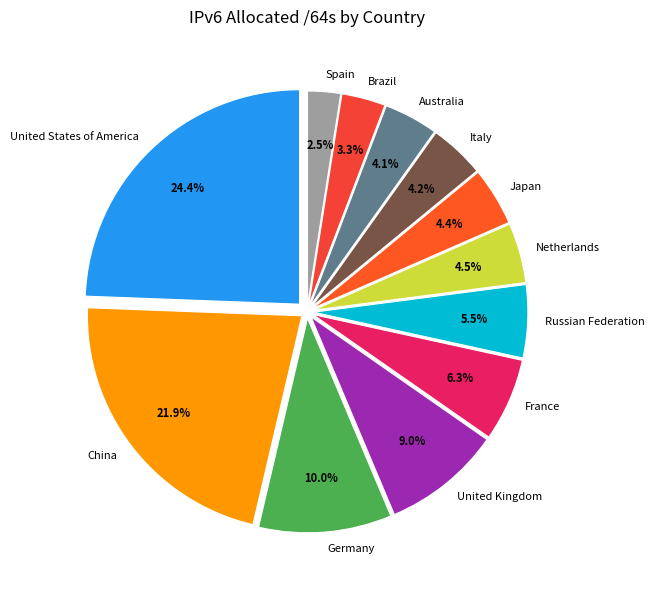

Does Netherlands represent more than half of the total?

No